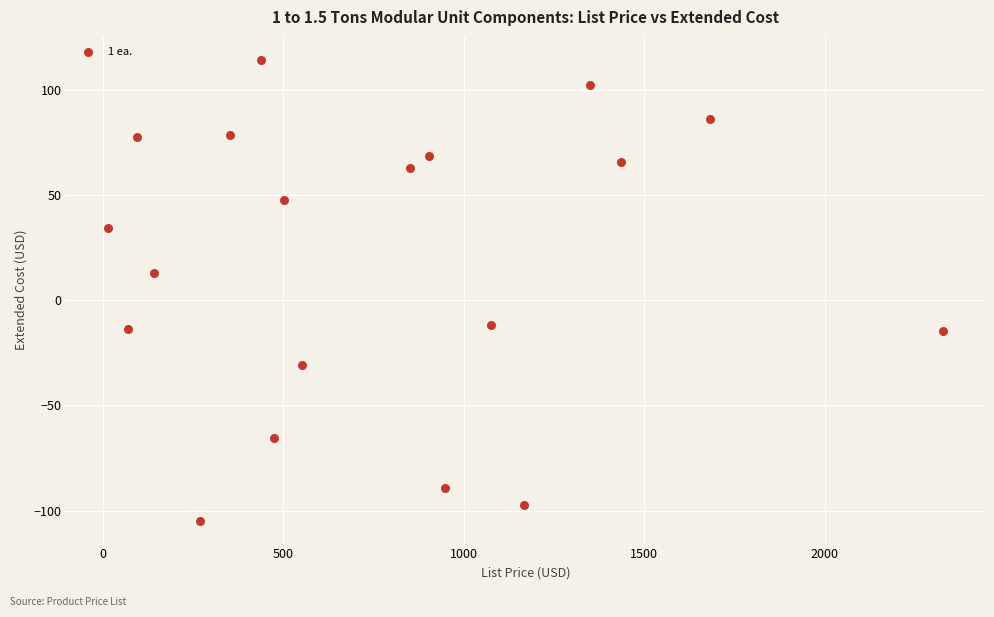

What Y value in the scatter plot is closest to 4?

13.1